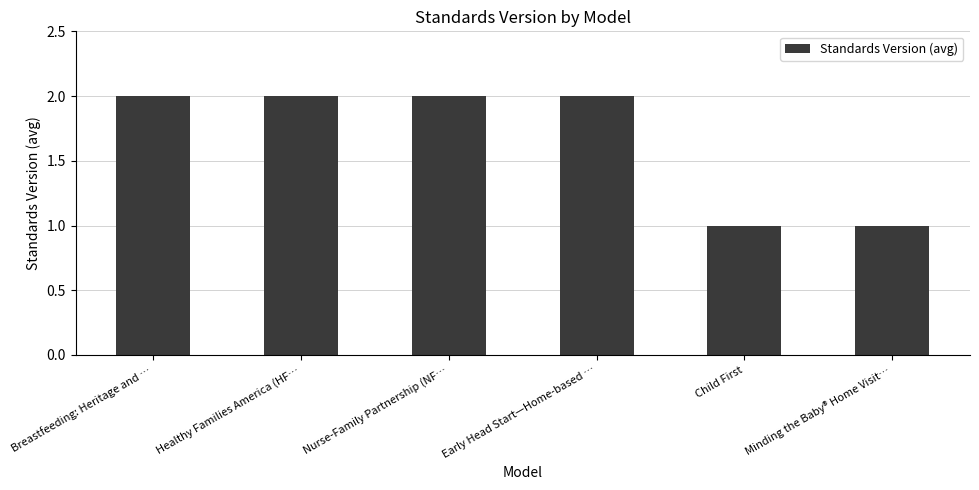

How many values are below 2?

2